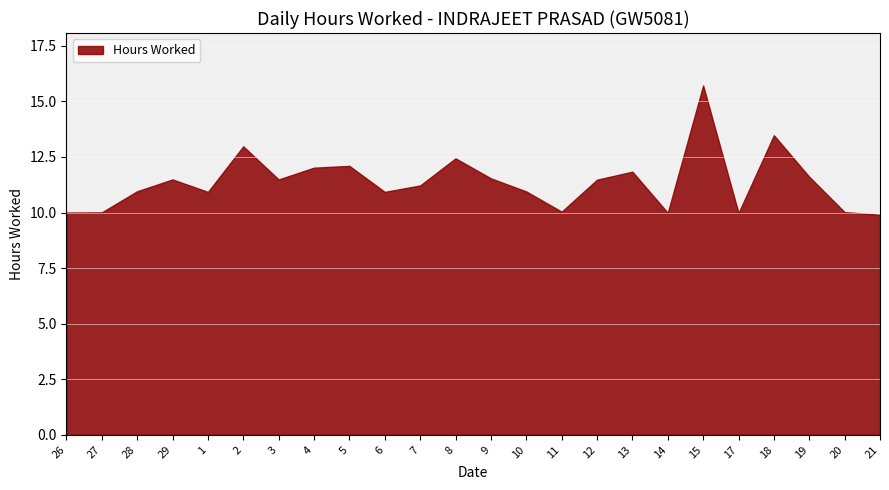

Rank the categories by value from highest to lowest.

15, 18, 2, 8, 5, 4, 13, 19, 9, 29, 3, 12, 7, 28, 10, 1, 6, 11, 20, 27, 26, 14, 17, 21